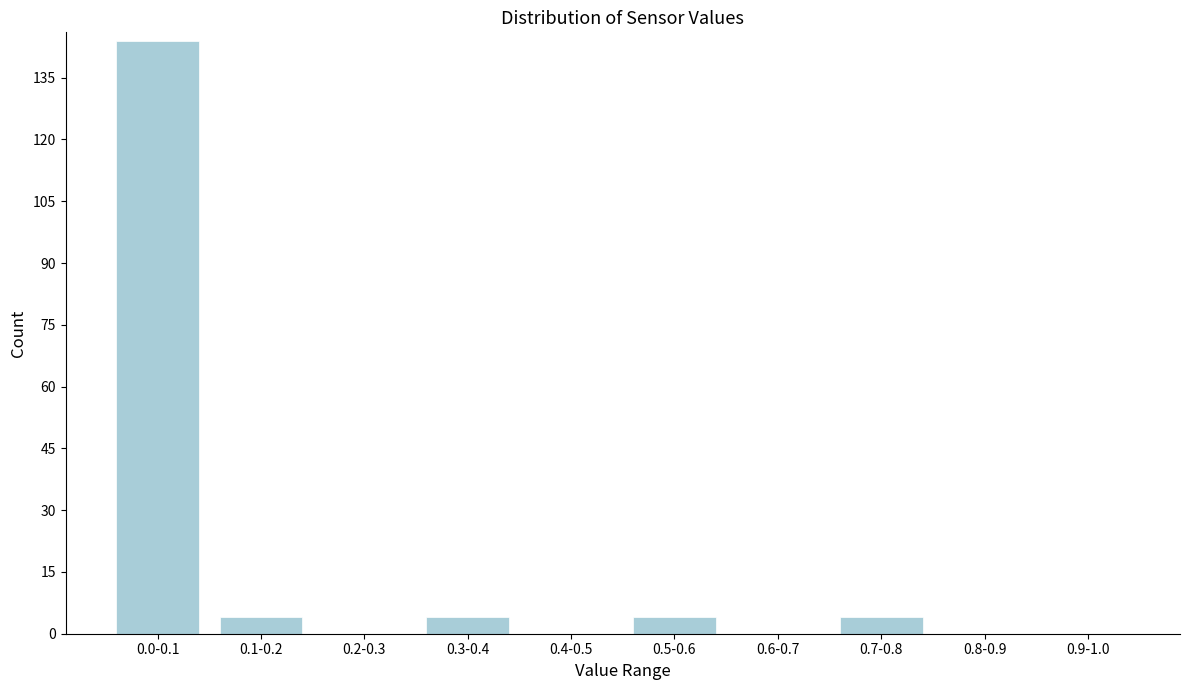

Reading right to left, extract all data points from this chart.

0.9-1.0=0	0.8-0.9=0	0.7-0.8=4	0.6-0.7=0	0.5-0.6=4	0.4-0.5=0	0.3-0.4=4	0.2-0.3=0	0.1-0.2=4	0.0-0.1=144